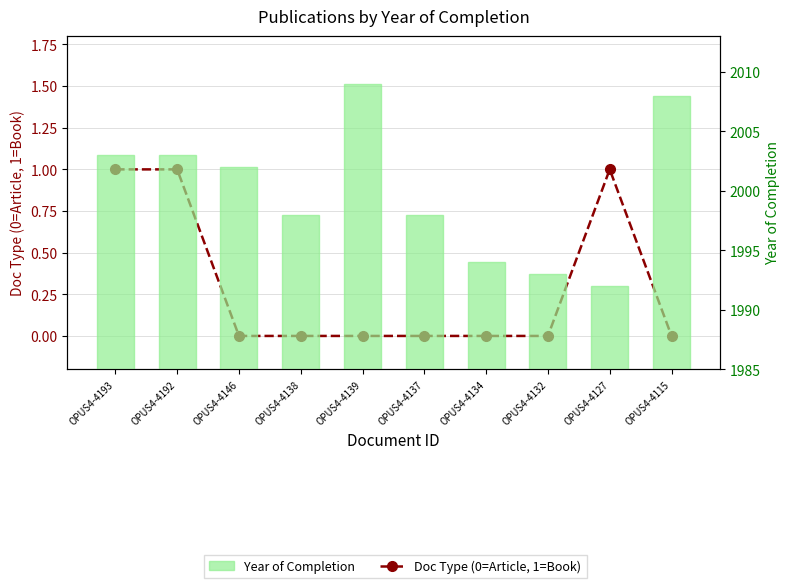

What is the difference between the highest and lowest values at OPUS4-4139?

2009